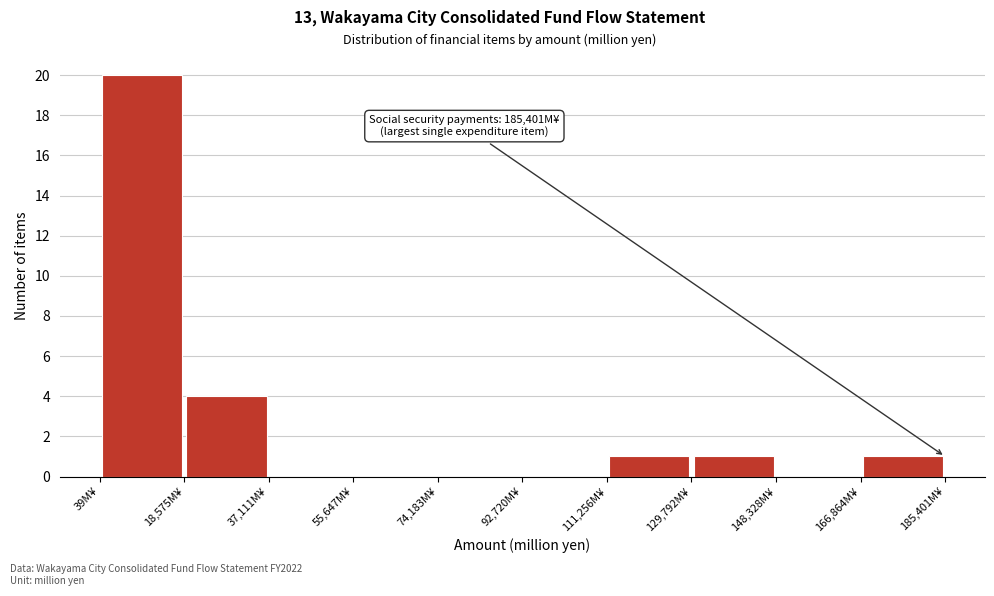

Over which range of the x-axis is the bar tallest?

0 to 18000